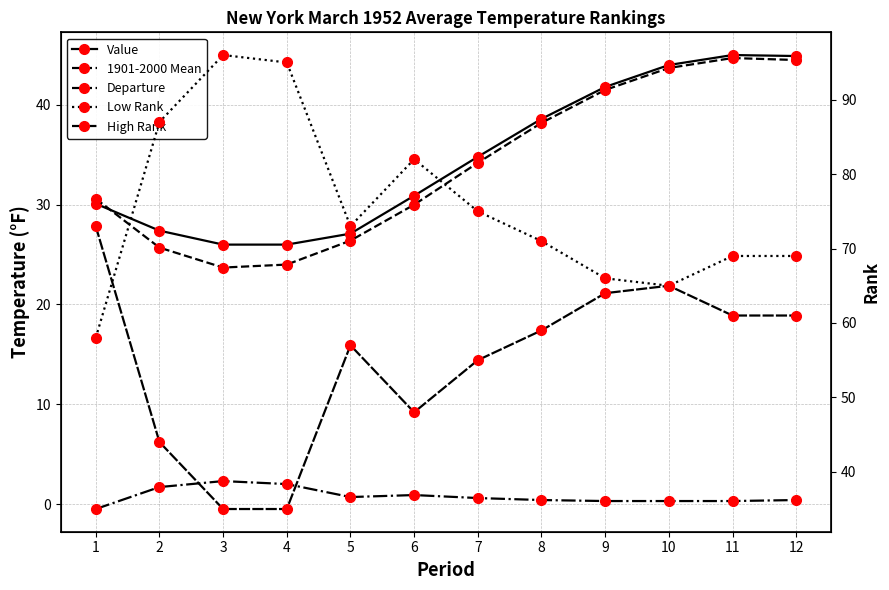

Is it true that Departure equals 0.7 at 5?

True